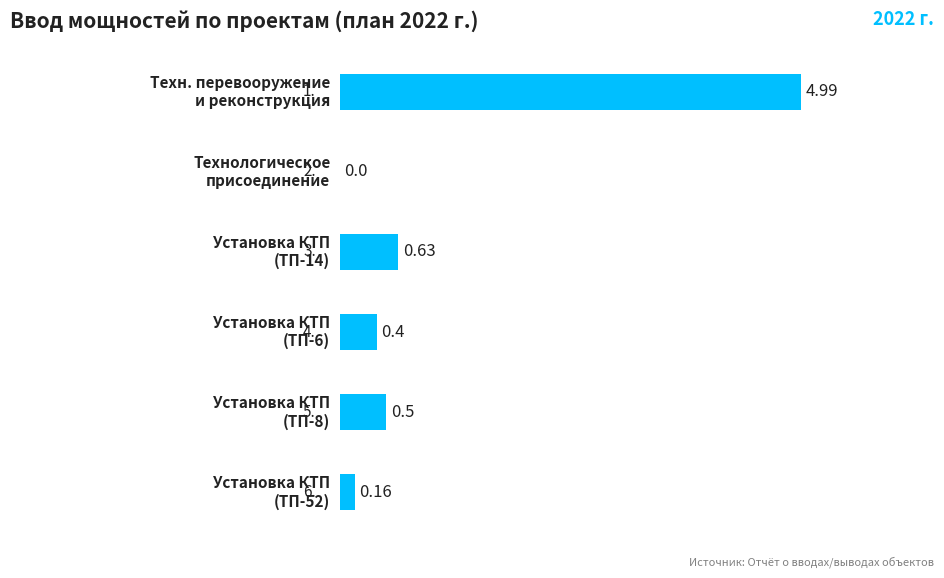

What is the sum of all values?

6.7